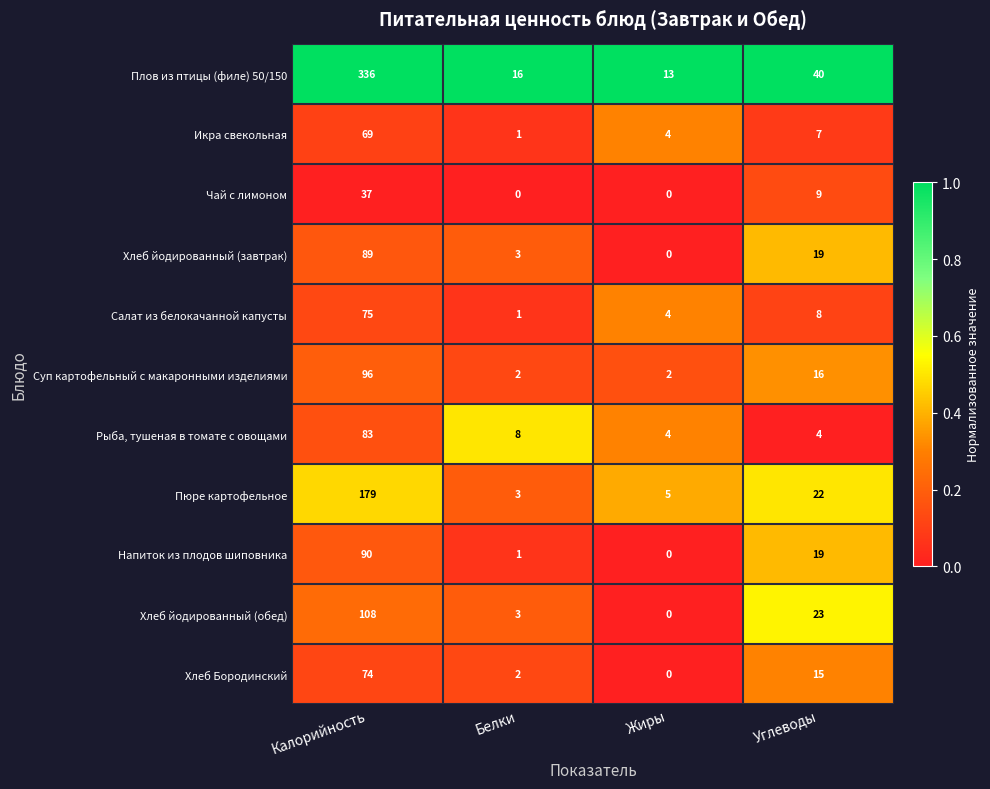

Which series changed the most between Белки and Углеводы?

Плов из птицы (филе) 50/150